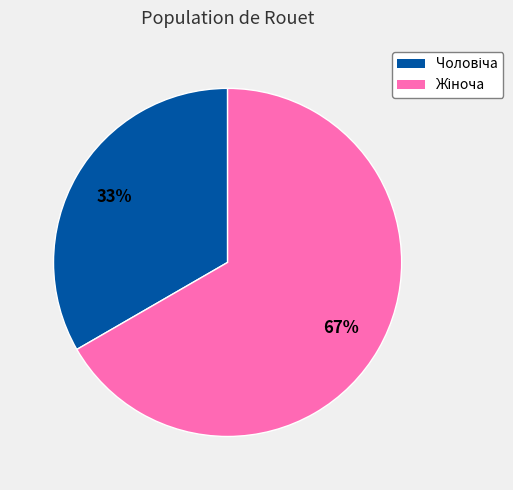

To the nearest percent, what is the average slice percentage?

50%